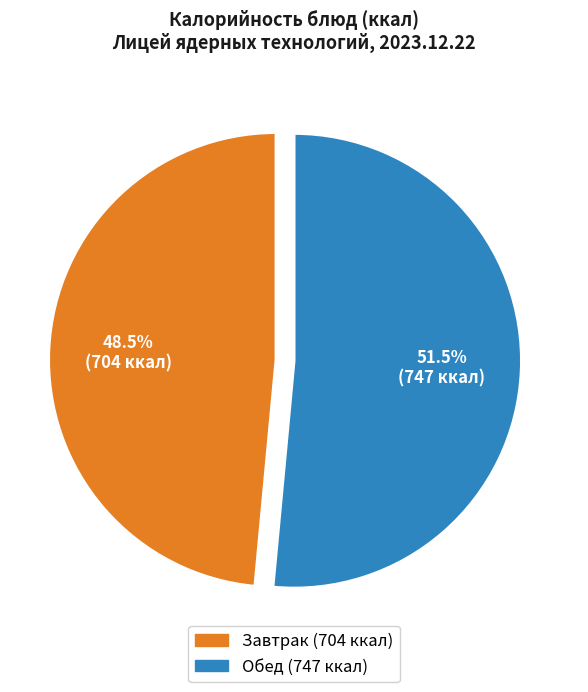

Is there a majority slice in this chart?

Yes